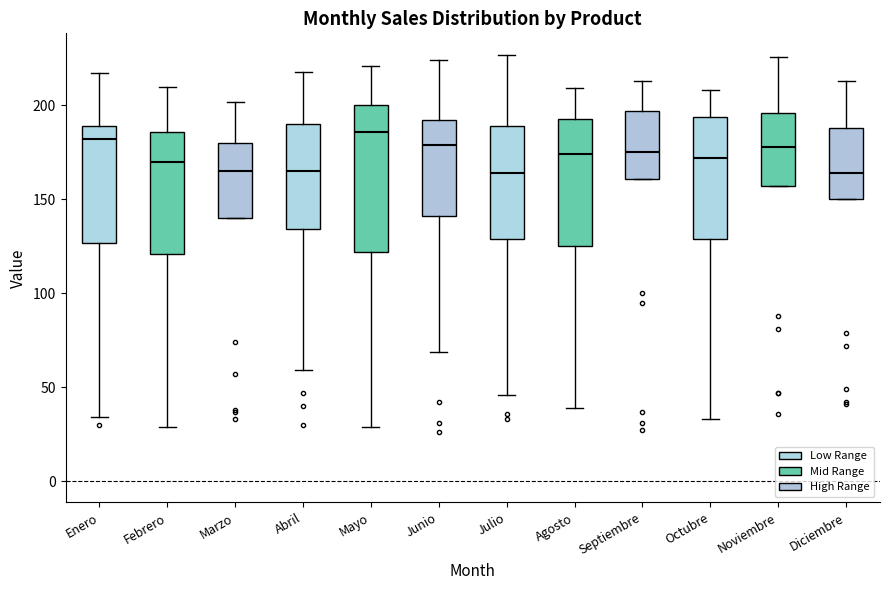

Which box is the tallest, from its lower edge to its upper edge?

Mayo